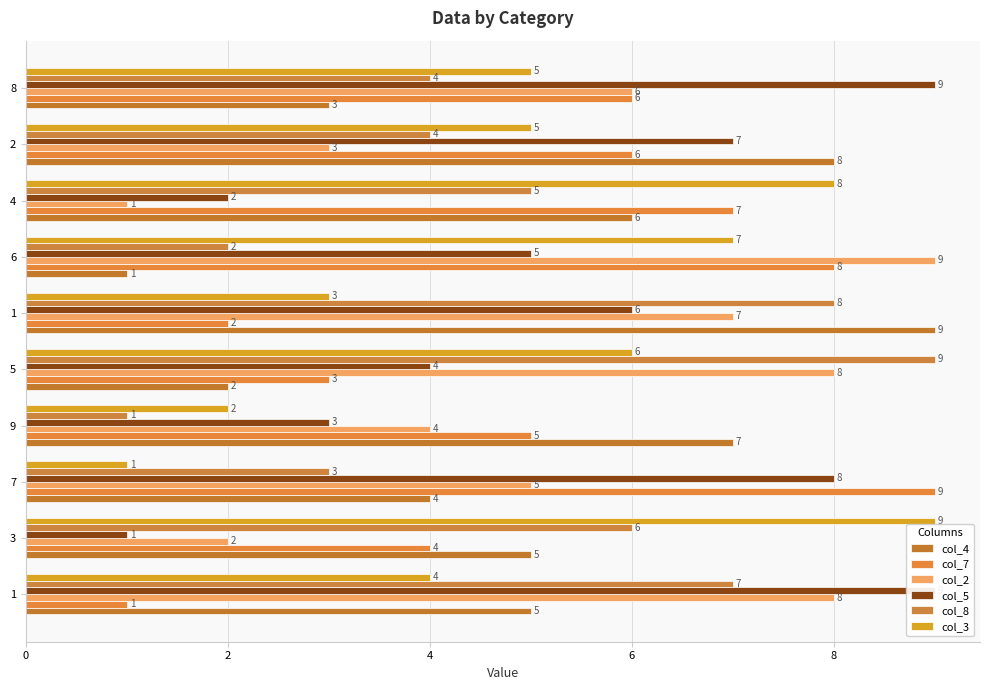

Reading left to right, transcribe all the data shown in this chart.

col_4: 5	5	4	7	2	9	1	6	8	3
col_7: 1	4	9	5	3	2	8	7	6	6
col_2: 8	2	5	4	8	7	9	1	3	6
col_5: 9	1	8	3	4	6	5	2	7	9
col_8: 7	6	3	1	9	8	2	5	4	4
col_3: 4	9	1	2	6	3	7	8	5	5